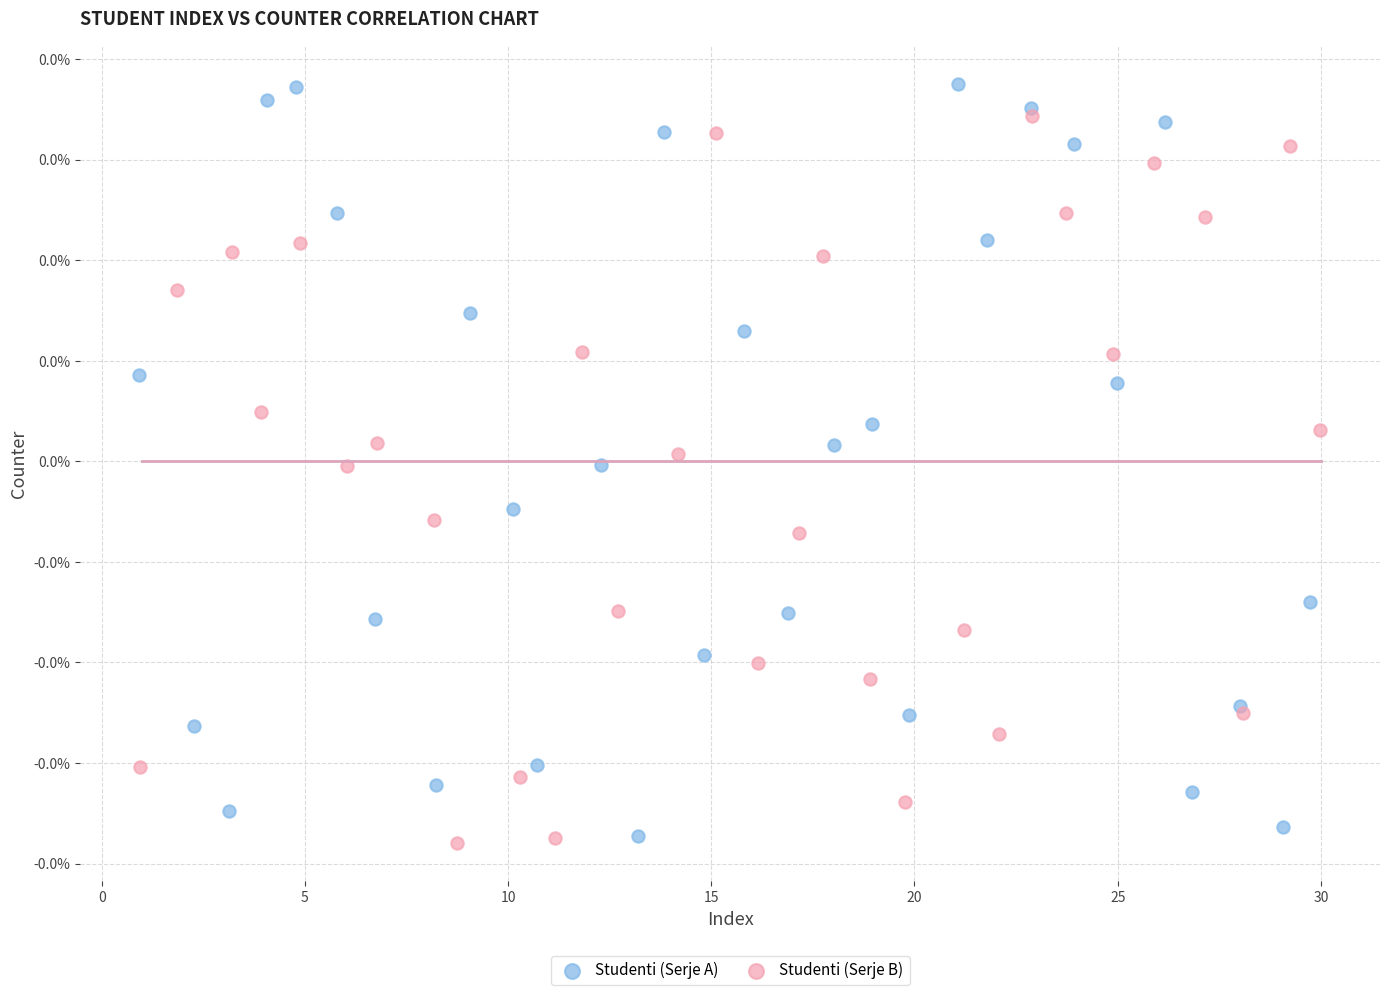

Which series contains the lowest Y value?

Studenti (Serje B)